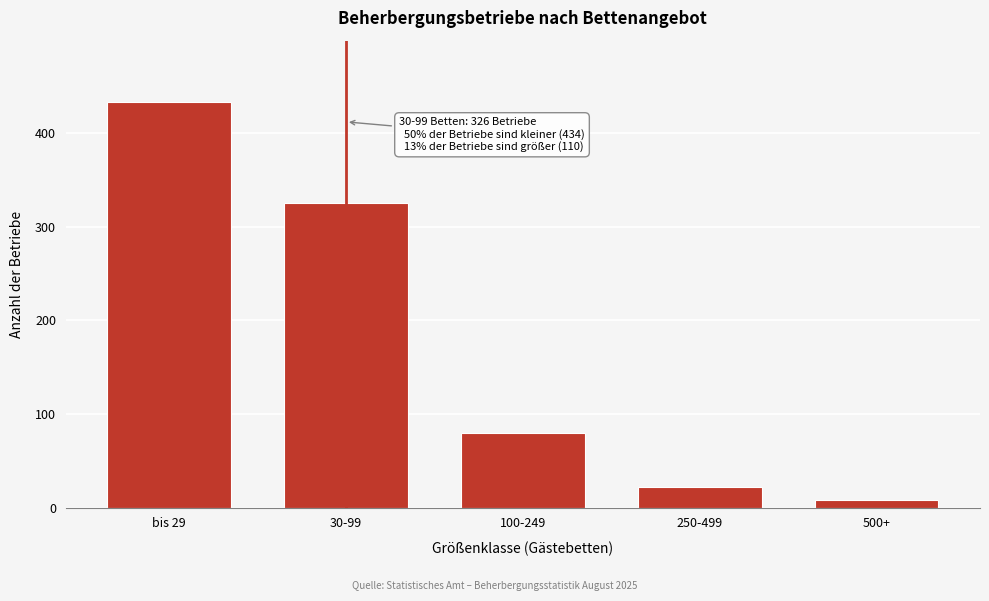

Reading right to left, list all the values displayed in this chart.

500+=8	250-499=22	100-249=80	30-99=326	bis 29=434